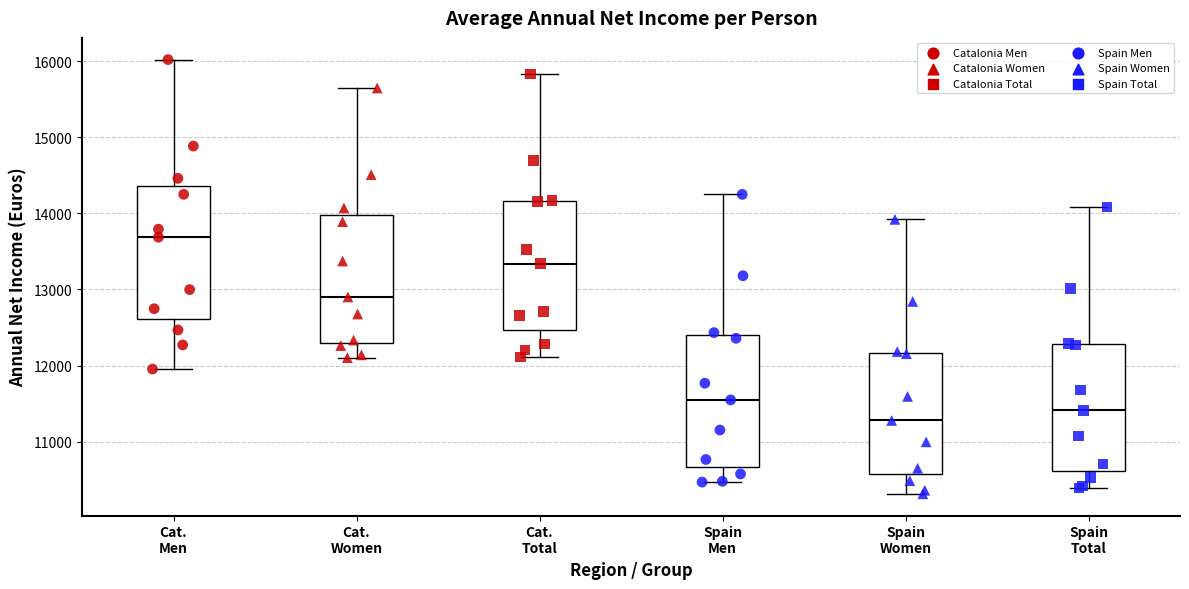

Reading left to right, transcribe this box plot: for each box, give where its median line is, the range the box spans, and where its two whiskers end, as read against the y-axis. The values are not printed on the chart, so give them approximately, as read against the axis.

Cat. Men: median 13700, box 12600 to 14400, whiskers 12000 to 16000
Cat. Women: median 12900, box 12300 to 14000, whiskers 12100 to 15600
Cat. Total: median 13300, box 12500 to 14200, whiskers 12100 to 15800
Spain Men: median 11500, box 10700 to 12400, whiskers 10500 to 14200
Spain Women: median 11300, box 10600 to 12200, whiskers 10300 to 13900
Spain Total: median 11400, box 10600 to 12300, whiskers 10400 to 14100